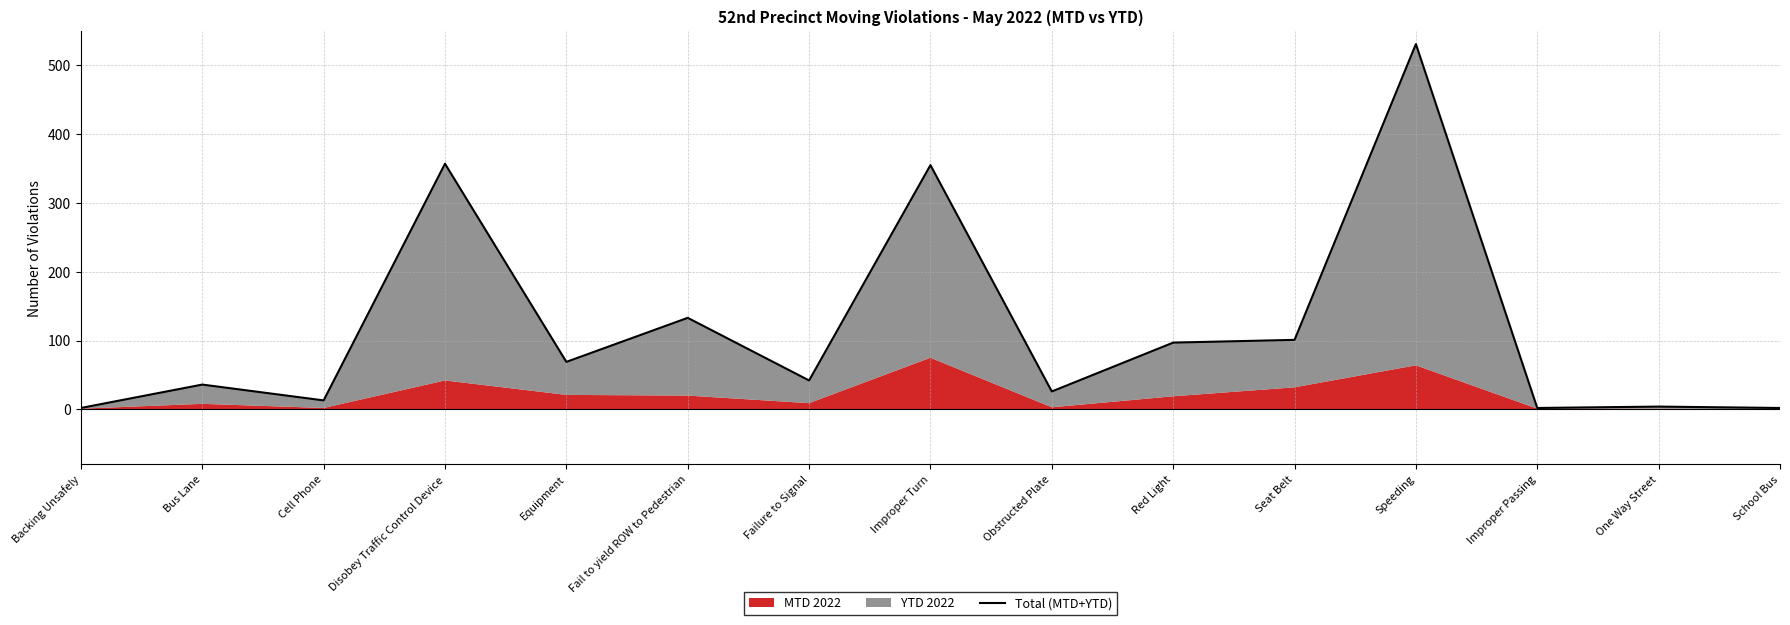

At which category does the data reach its first local peak?

Bus Lane